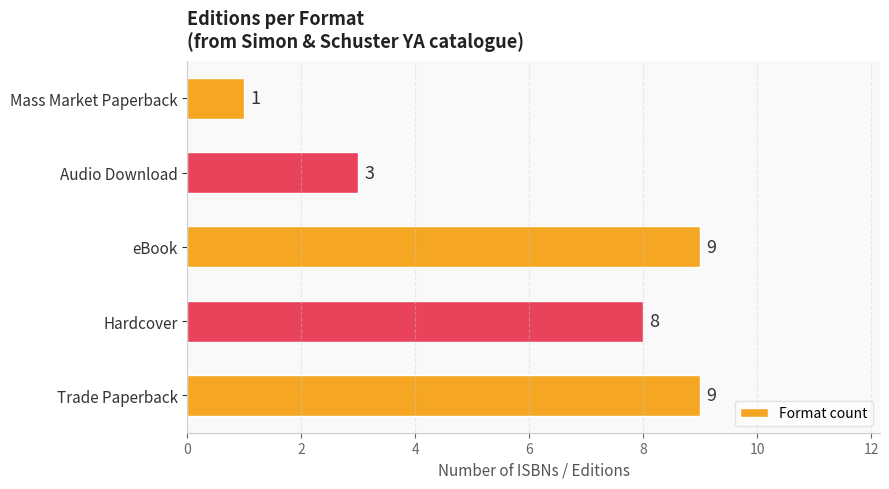

How many values are between 3 and 9?

4